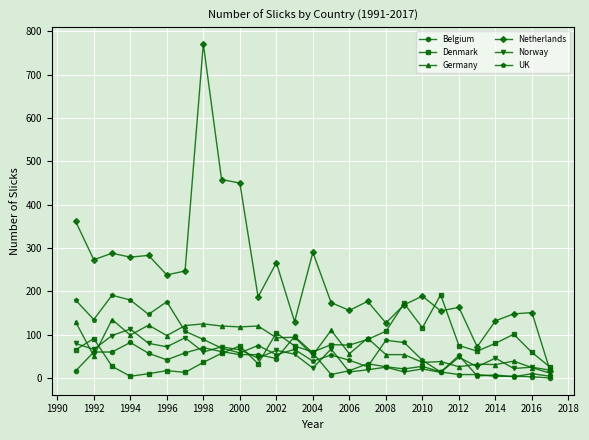

What is the maximum value shown in the chart?

771